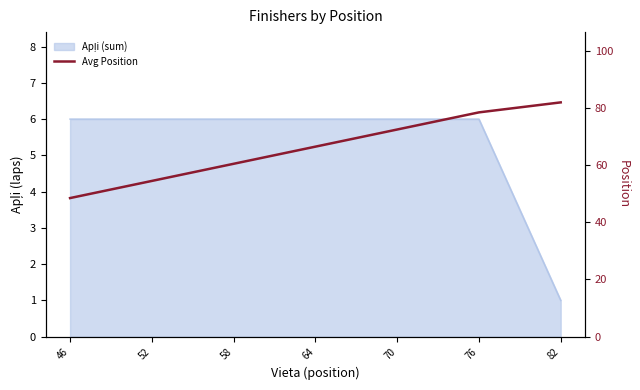

What is the average value?

66.1